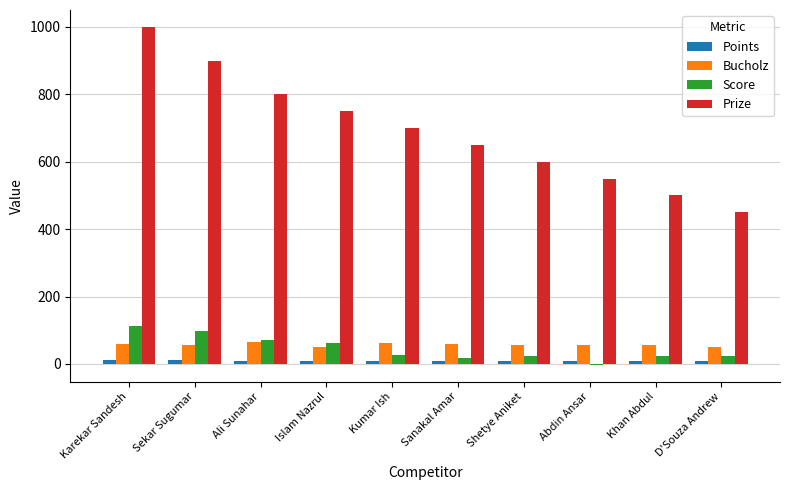

How many data points does each series have?

10